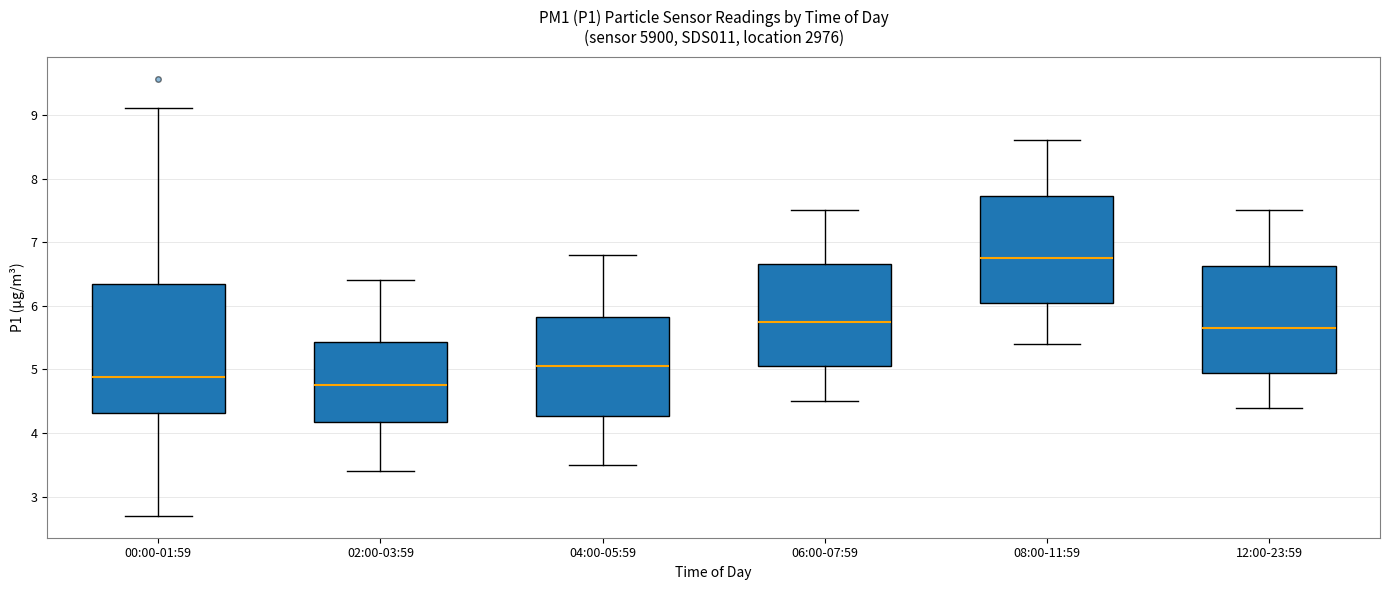

Which box has the lowest median line?

02:00-03:59